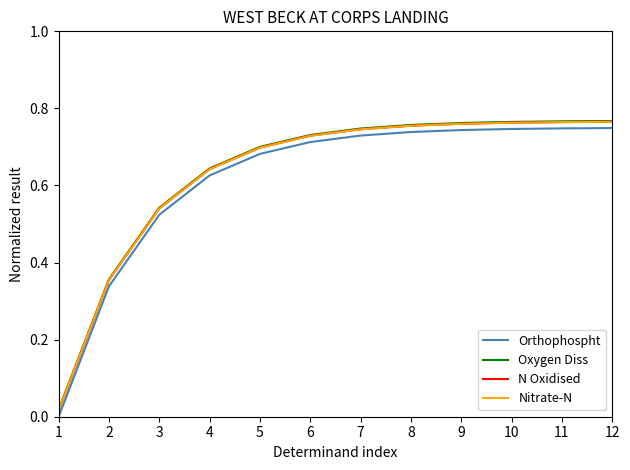

The value of Nitrate-N at 4 is 1.1. True or false?

False